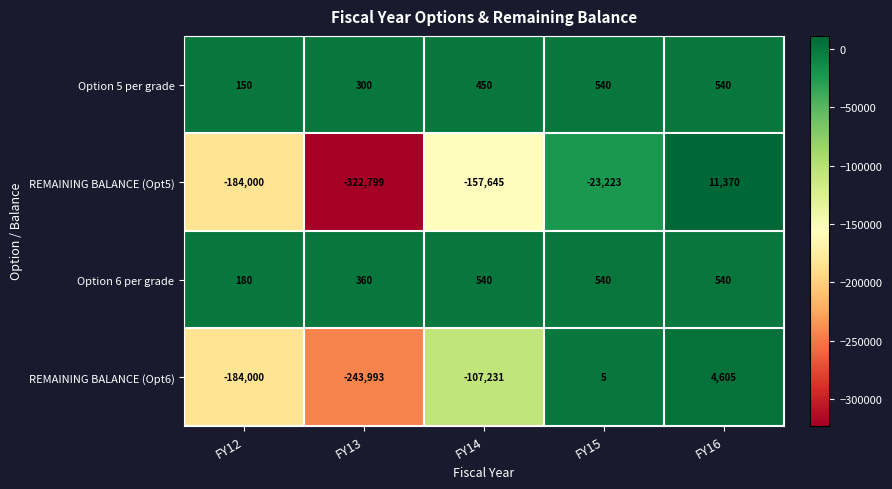

Is it true that REMAINING BALANCE (Opt5) equals 5407 at FY16?

False